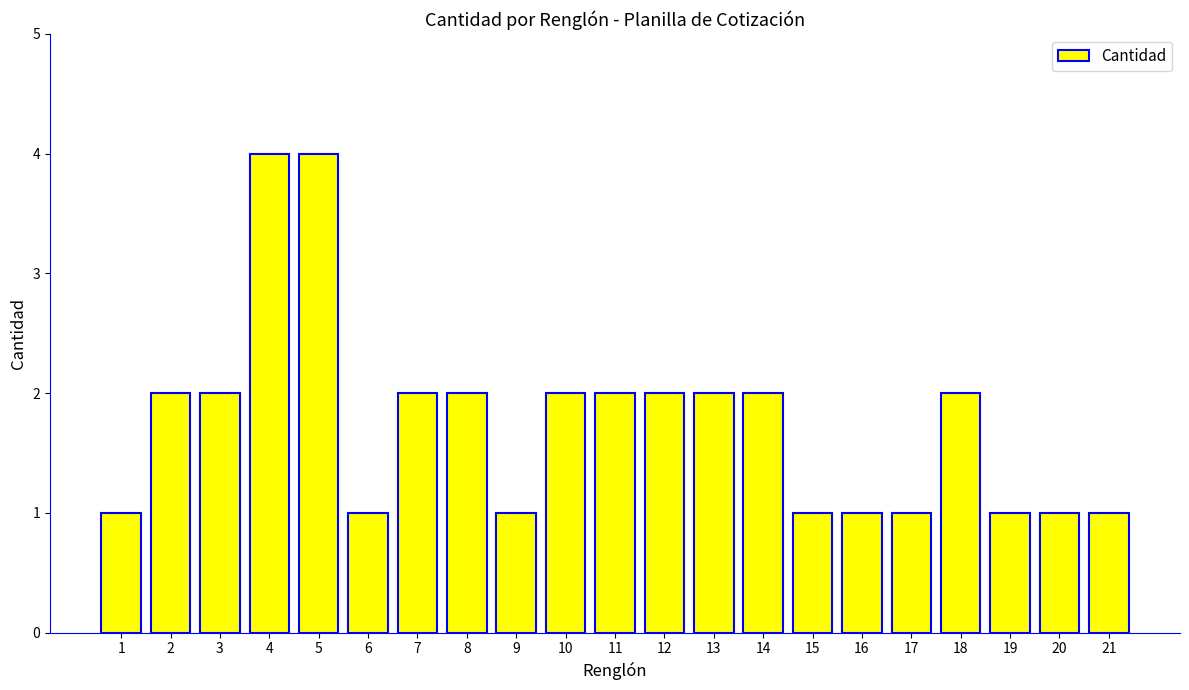

Approximately how many times larger is the value at 2 compared to 19?

2.0